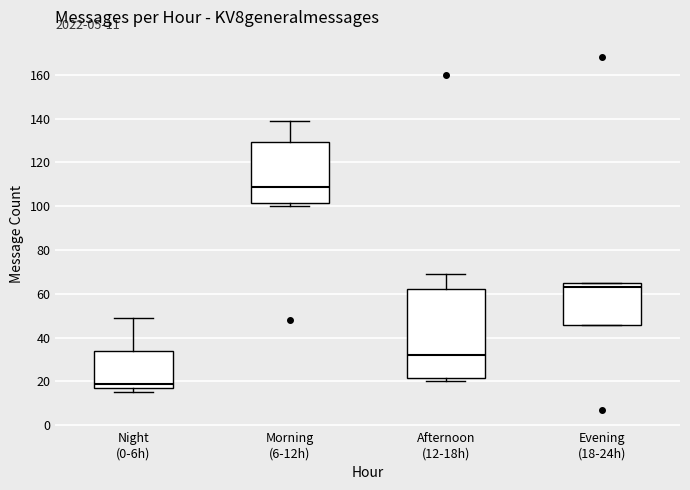

Which box is the tallest, from its lower edge to its upper edge?

Afternoon (12-18h)